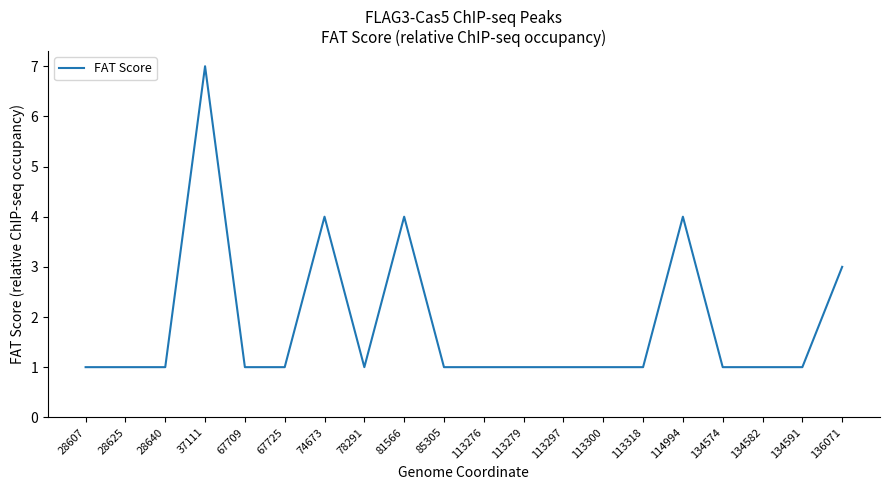

True or false: the data shows 1 at 28607.

True